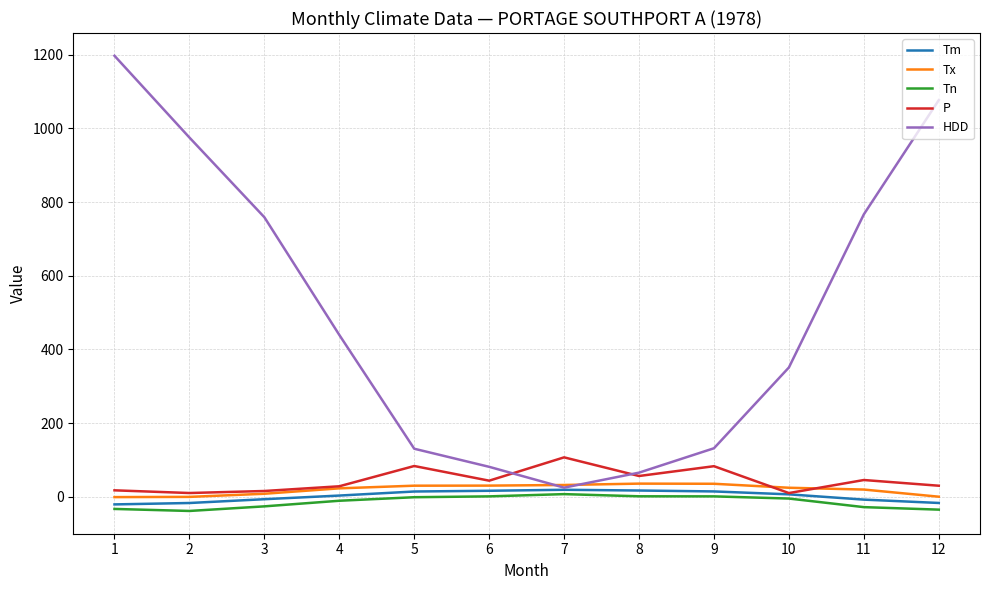

Between 2 and 11, which series saw the biggest shift?

HDD